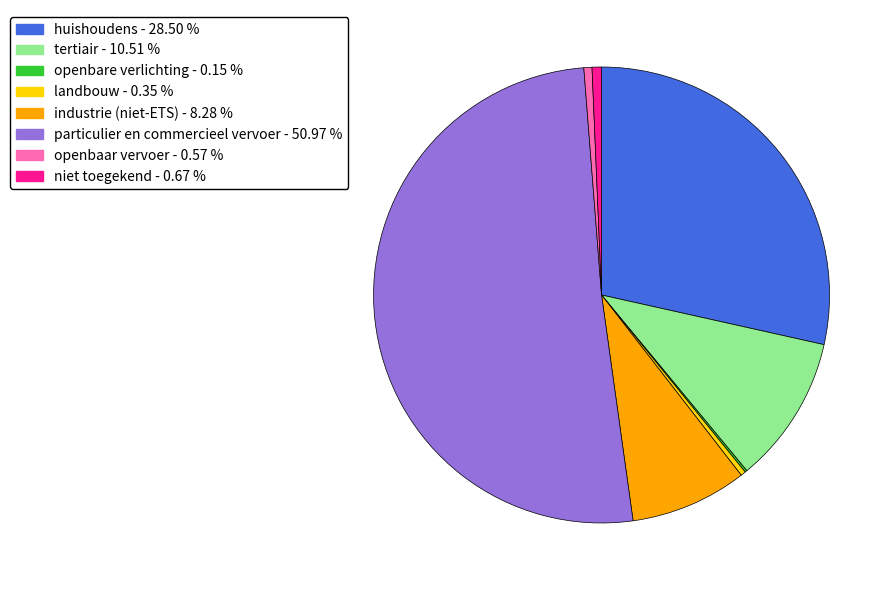

Combined, do niet toegekend and industrie (niet-ETS) account for over 50%?

No